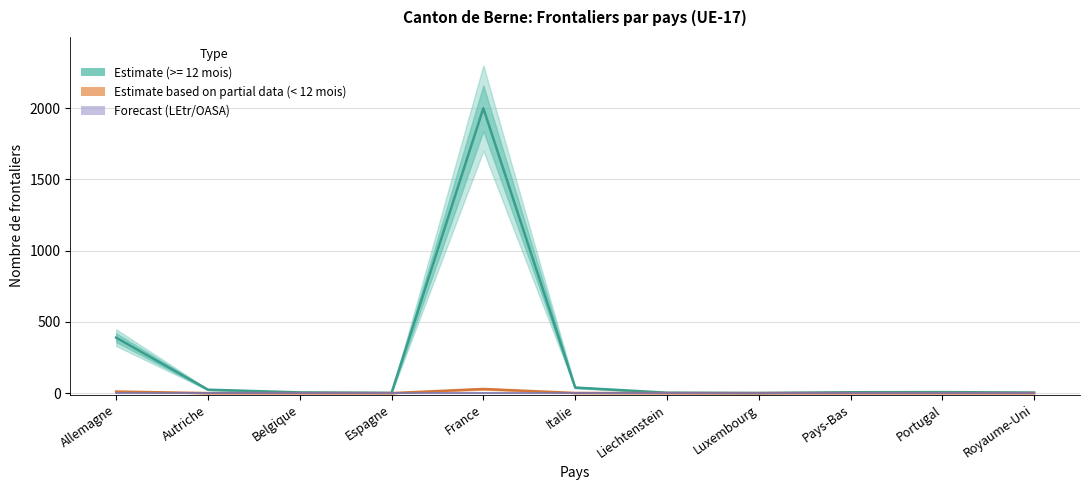

True or false: Total < 12 mois and Autorisations LEtr/OASA (>=12m) intersect in this chart.

False